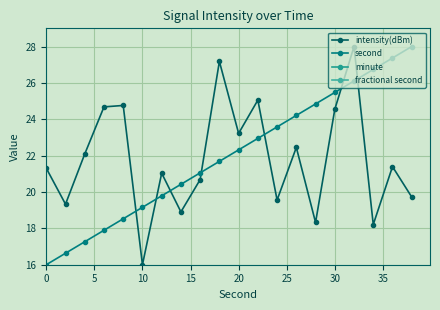

Which series ends up on top after the final intersection of intensity(dBm) and second?

second